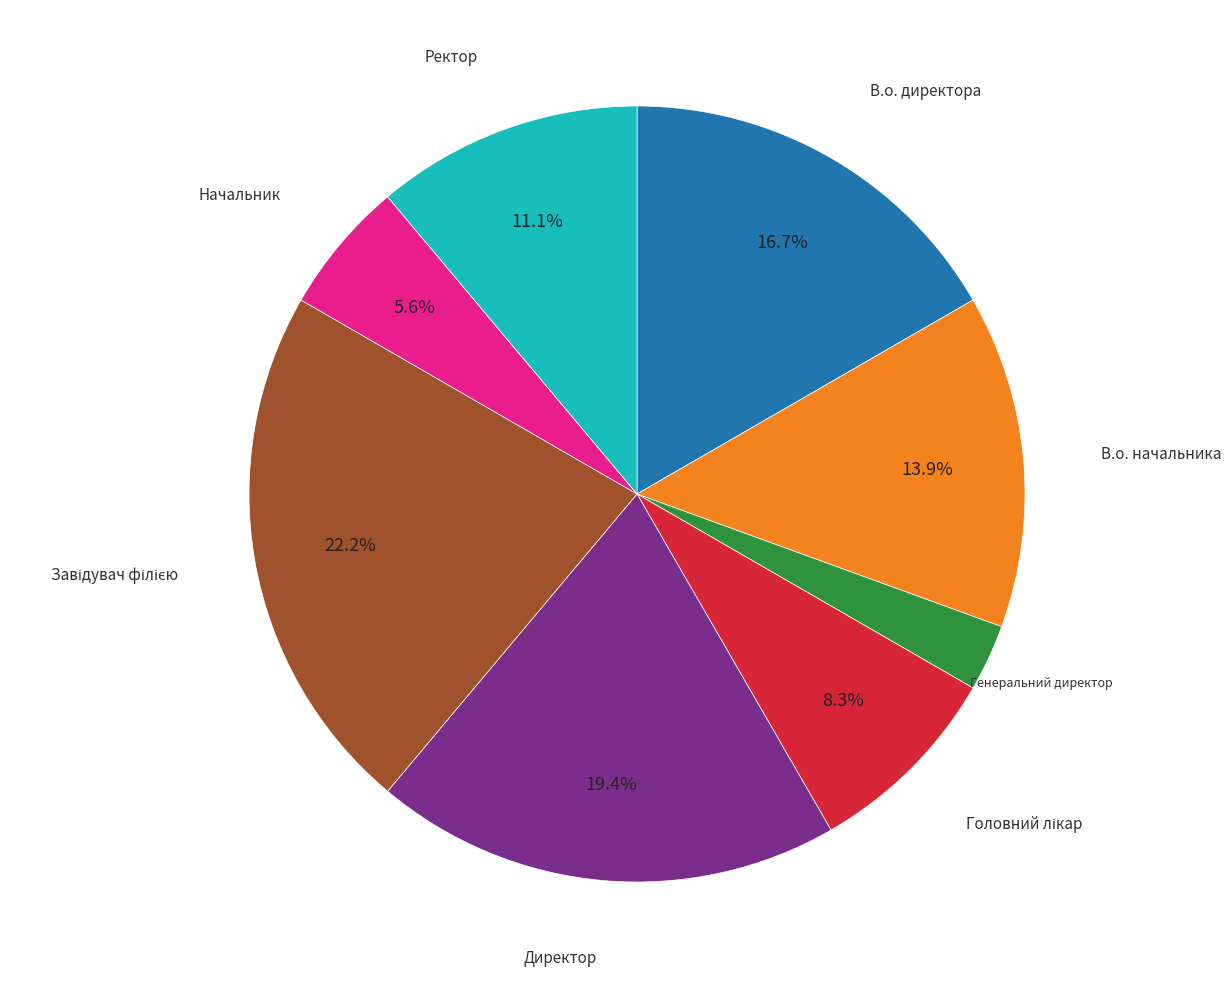

What percentage do Ректор and Начальник together represent?

16.7%